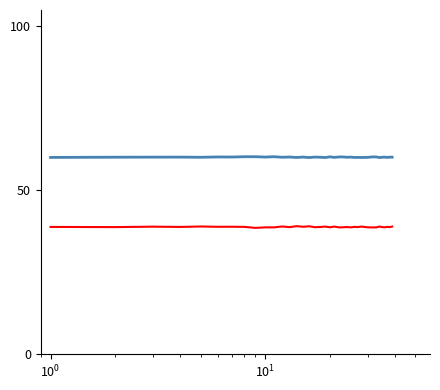

What is the maximum value shown in the chart?

60.2